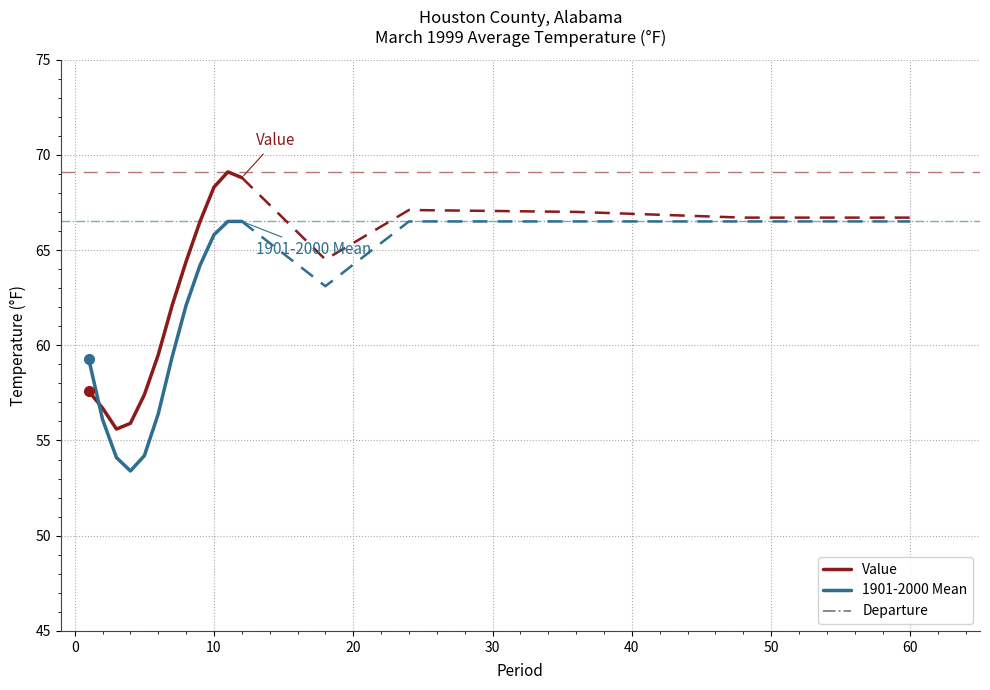

What value does the Value series have at 24?

67.1